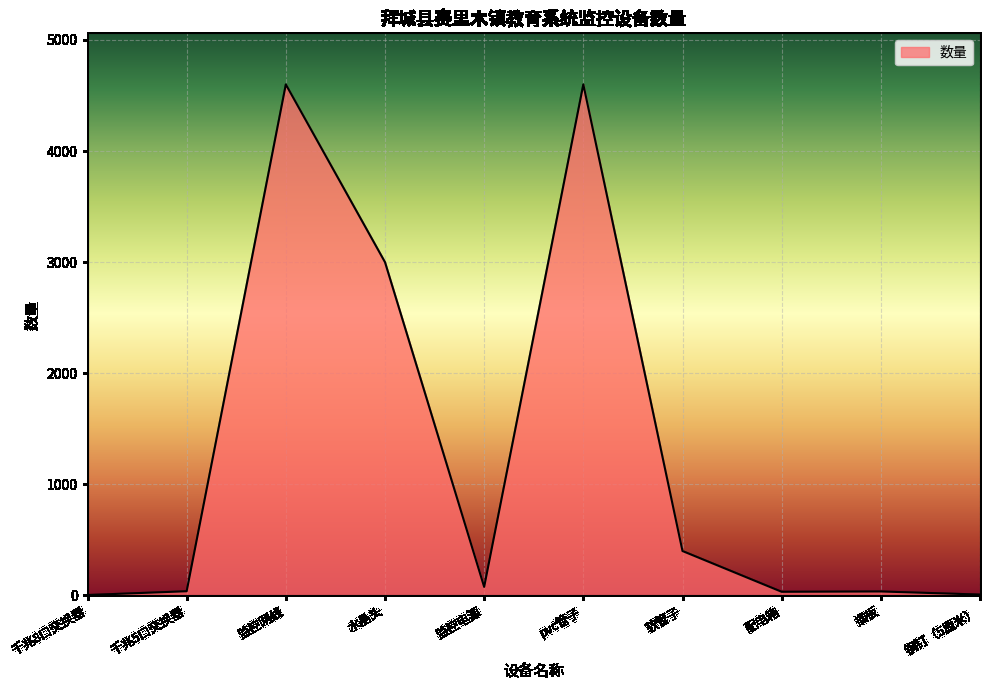

Between 软管子 and 配电箱, which is larger?

软管子